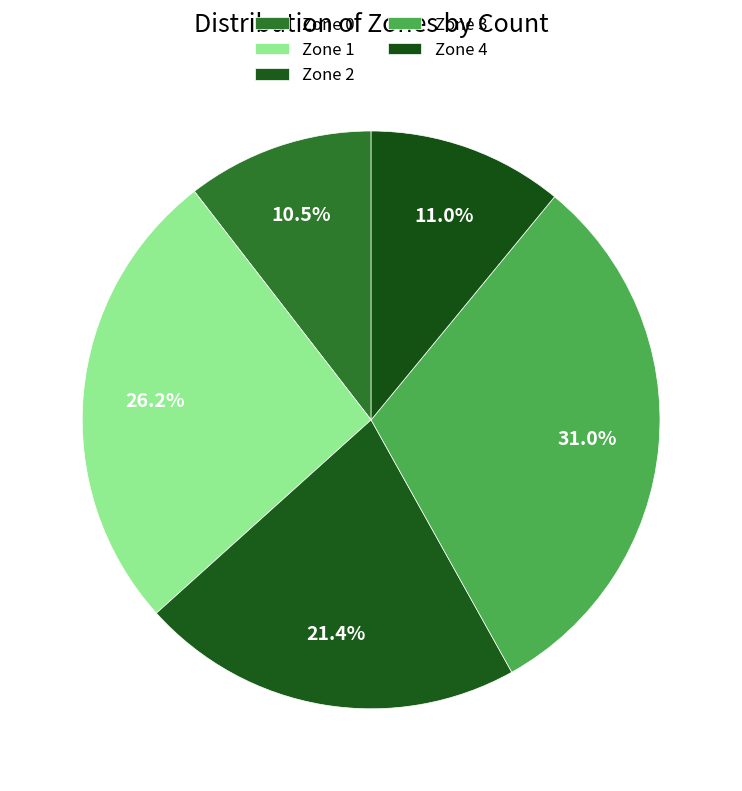

To the nearest percent, what is the difference between the largest and smallest slice percentages?

20%